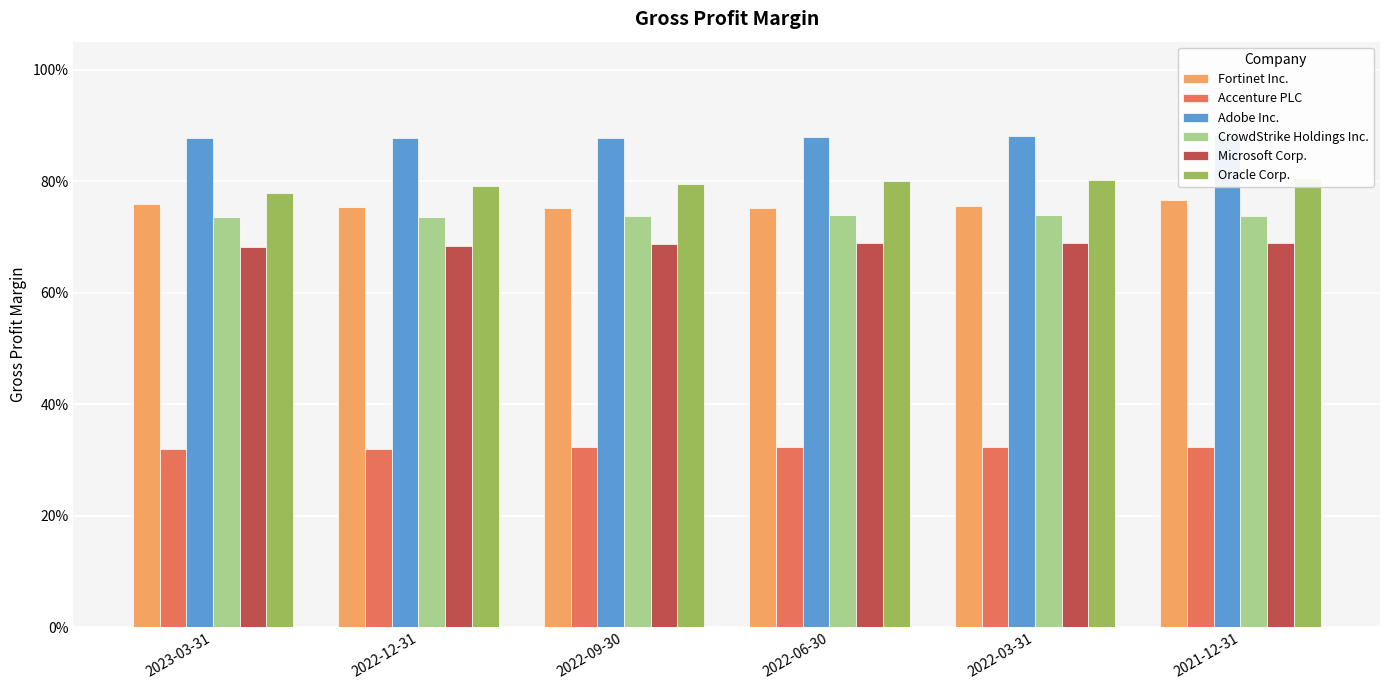

What is the spread (max minus min) of values at 2022-03-31?

0.6